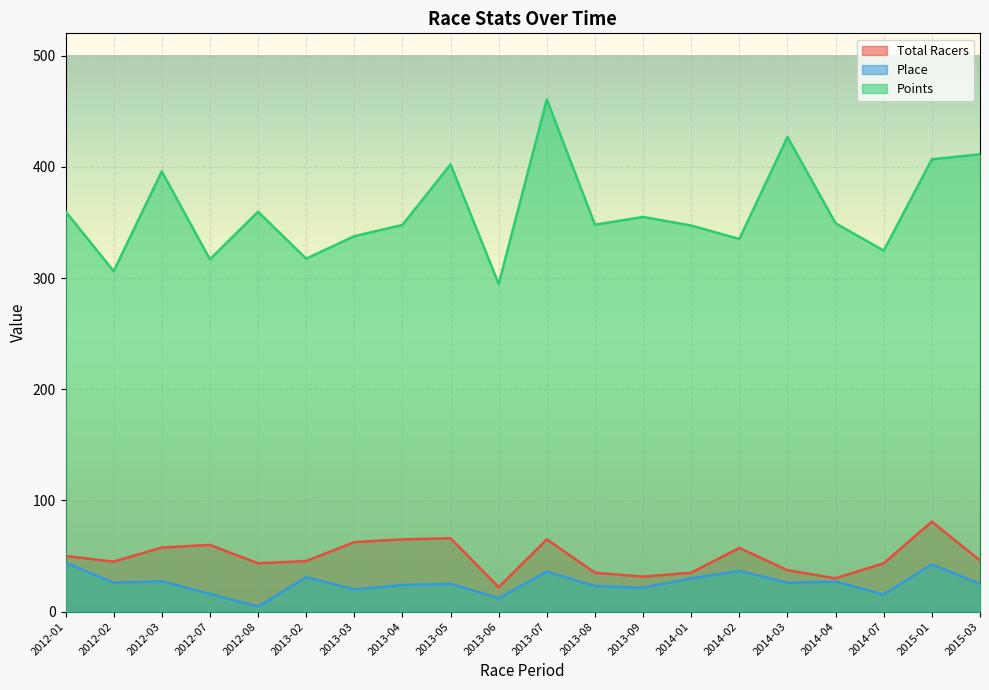

Reading left to right, extract all data points from this chart.

Total Racers: 50.0	45.0	57.7	60.0	43.5	45.5	62.5	65.0	66.0	22.0	65.0	35.0	31.5	35.0	57.3	37.2	30.0	43.5	81.0	46.0
Place: 44.0	26.0	27.3	16.0	4.5	31.0	20.0	24.0	25.0	12.0	36.0	23.0	21.5	30.0	36.7	26.0	27.0	15.5	42.5	25.0
Points: 359.9	306.1	395.9	316.8	359.6	317.4	337.6	347.8	402.1	294.6	460.5	348.0	354.9	347.2	335.1	426.8	349.2	324.6	406.8	411.3